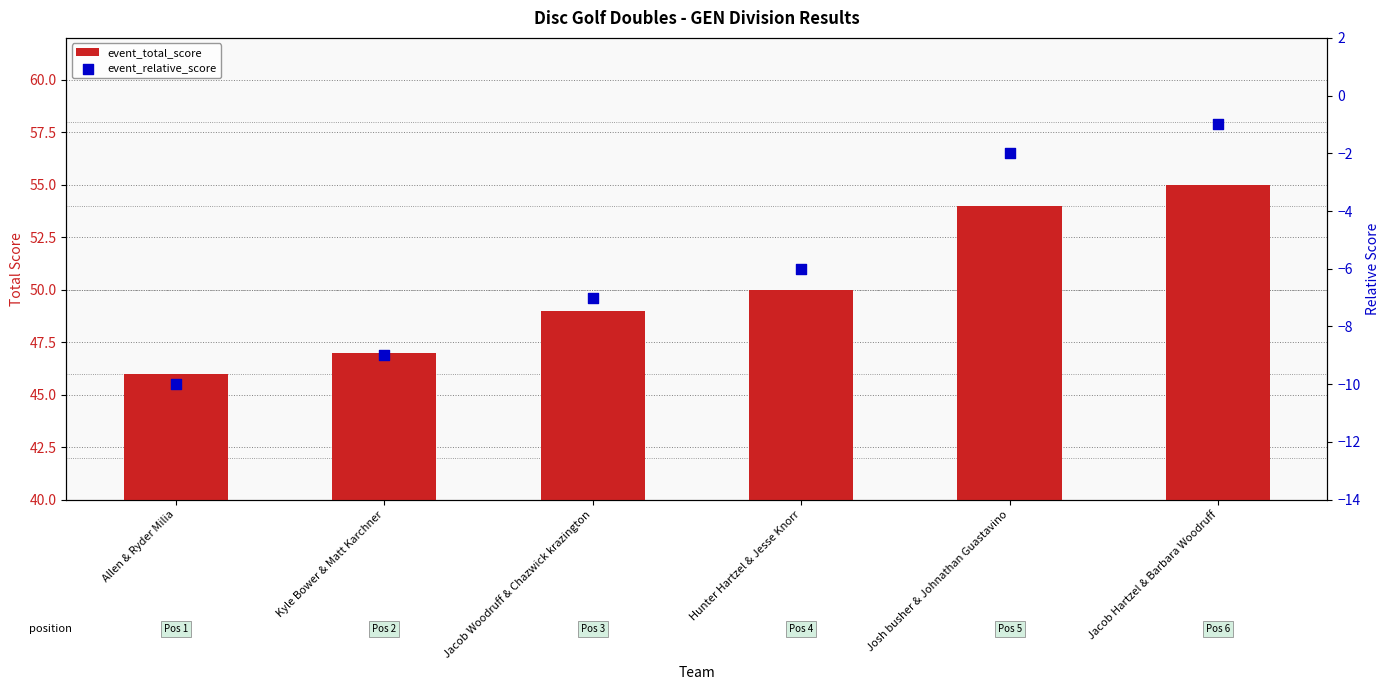

Is the value of event_total_score at Jacob Hartzel & Barbara Woodruff greater than the value of event_relative_score at Allen & Ryder Milia?

Yes